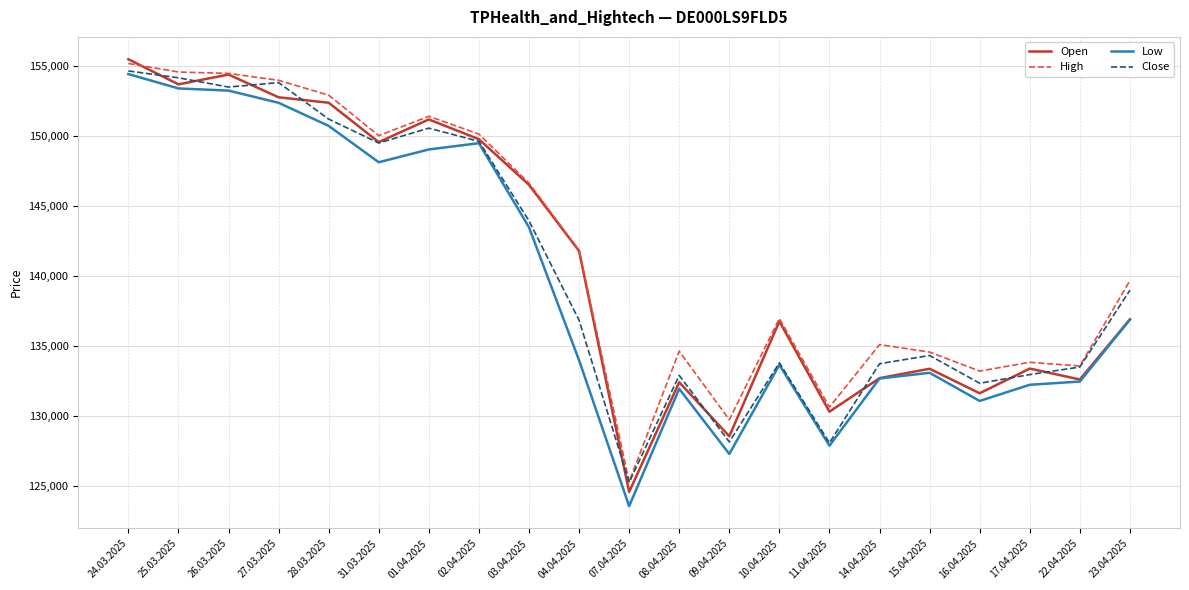

What is the total value across all series at 16.04.2025?

528328